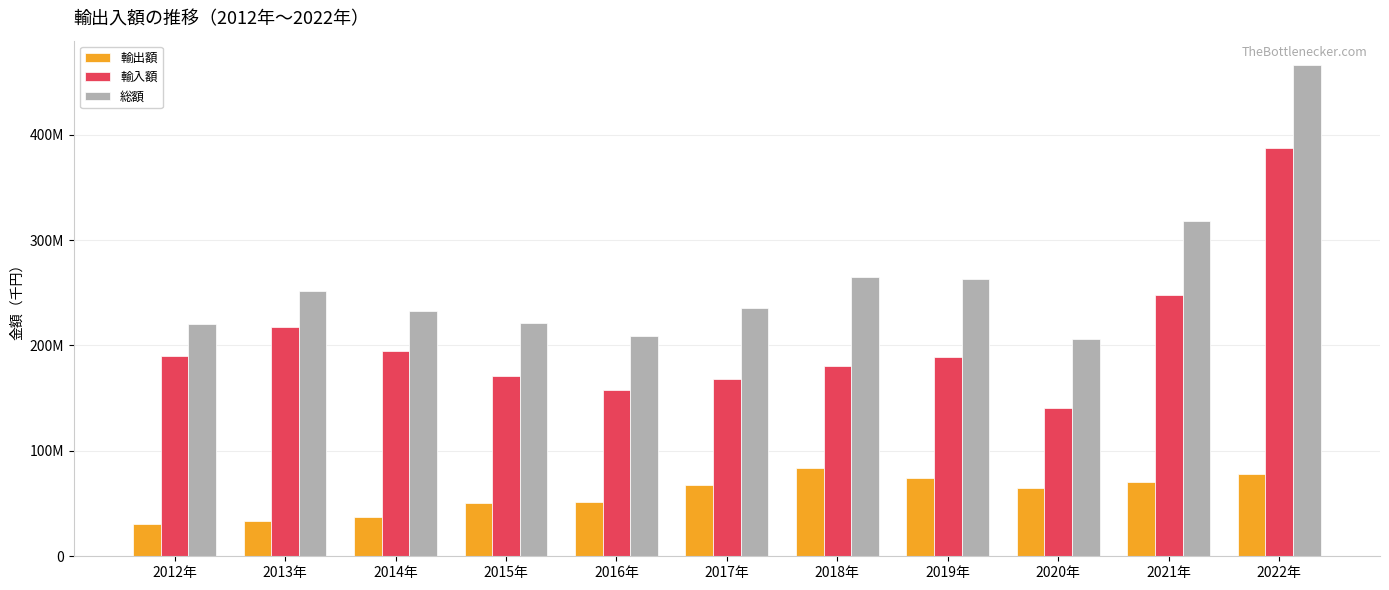

What is the value of the 総額 bar at the 4th from the left?

221168724